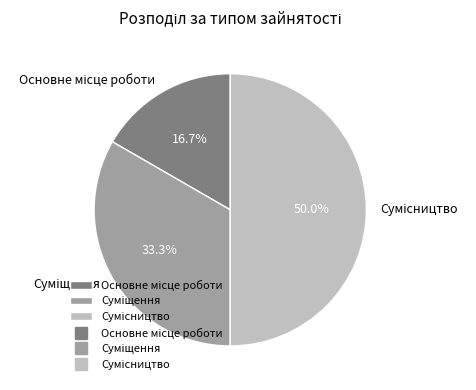

To the nearest percent, what is the difference between the Суміщення and Сумісництво slice percentages?

17%